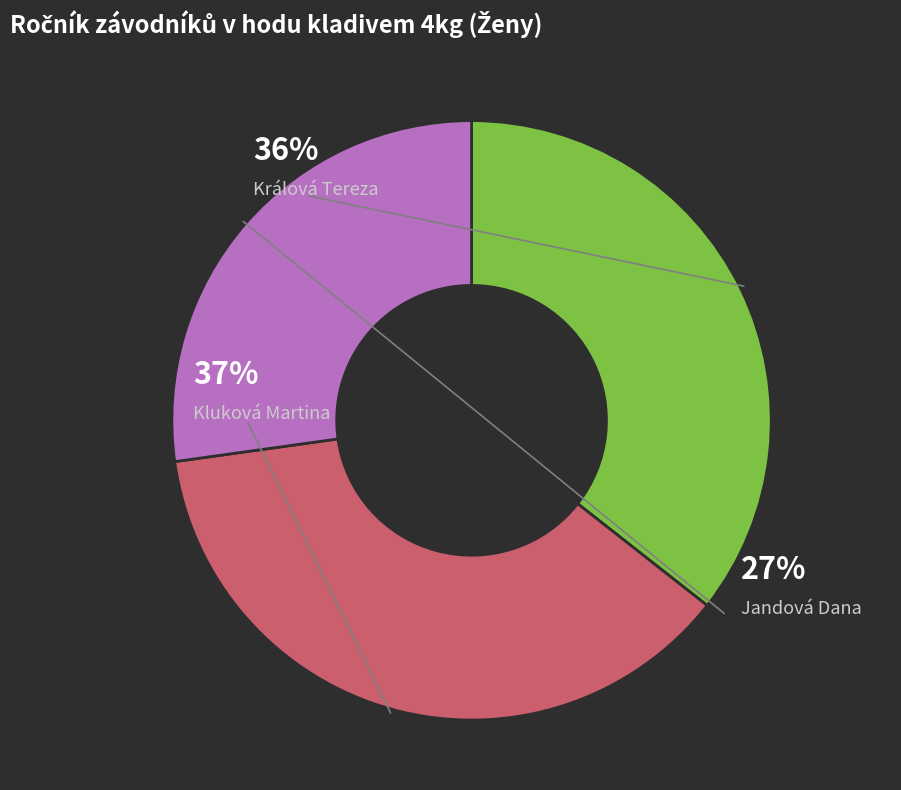

Rank the categories by value from lowest to highest.

Jandová Dana, Králová Tereza, Kluková Martina